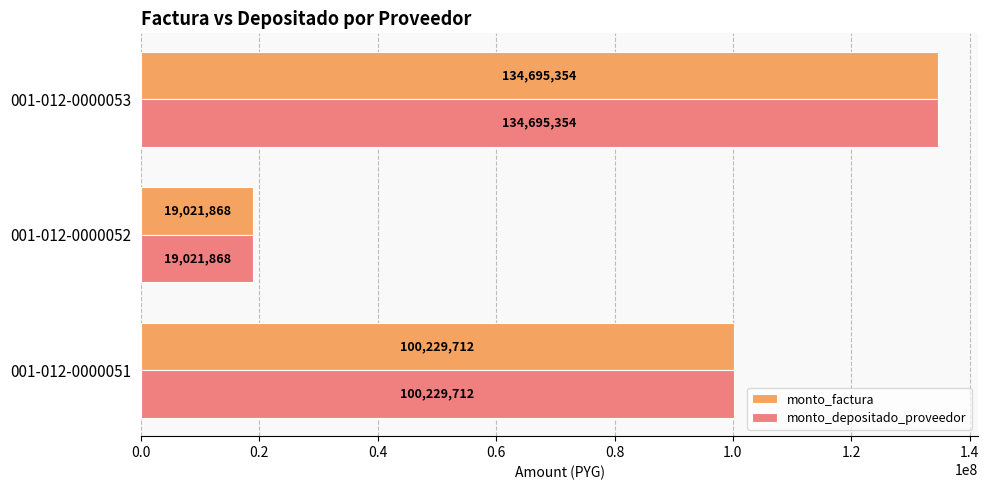

At which category is the sum across all series the highest?

001-012-0000053